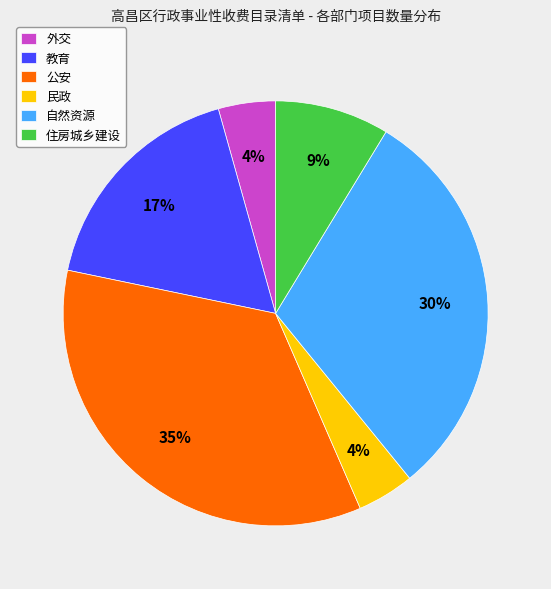

To the nearest percent, what portion does 教育 represent?

17%